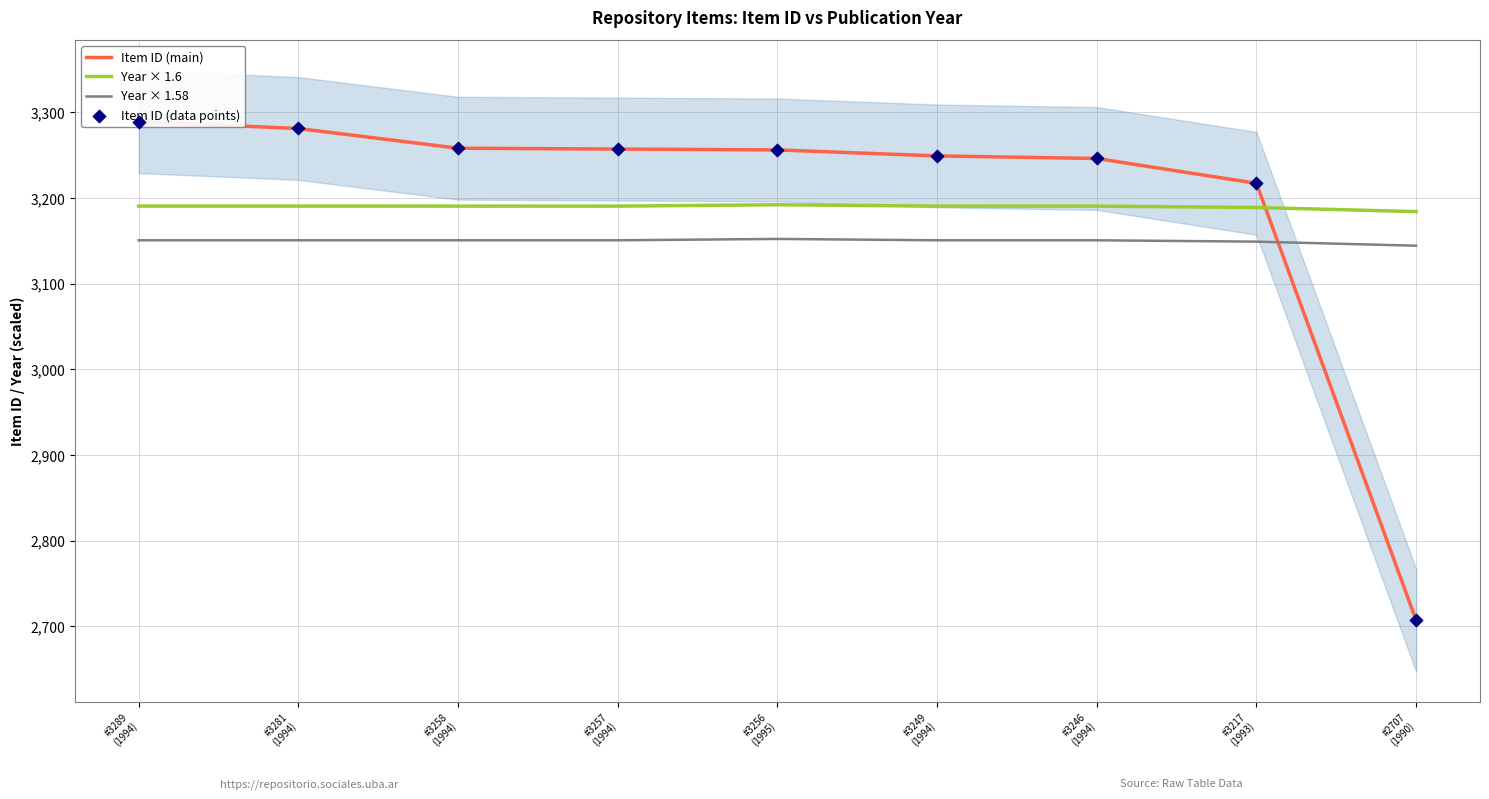

Which series has the largest Y range (max minus min)?

Item ID (main)